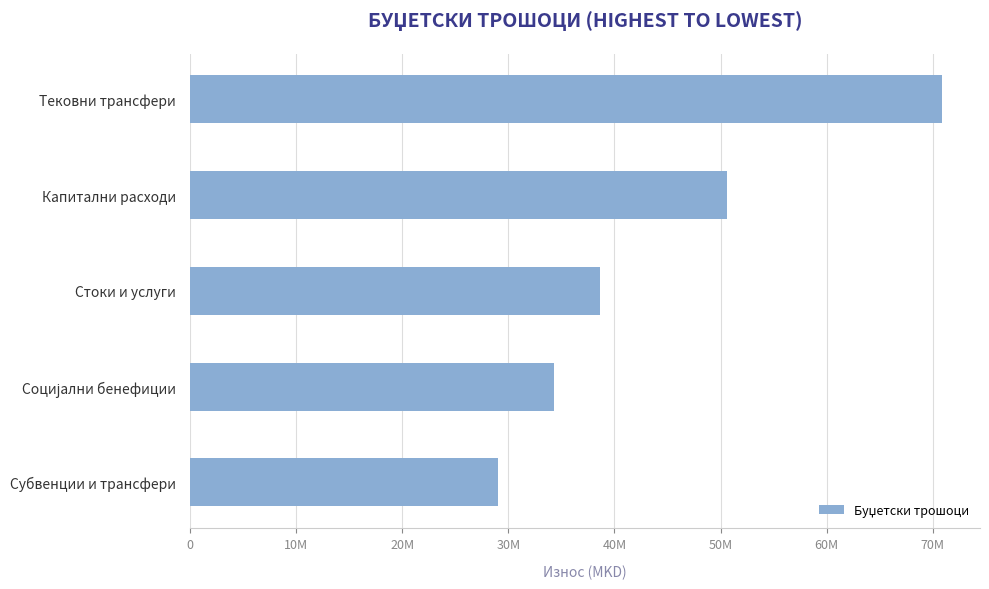

Which category has the highest value across all series?

Тековни трансфери